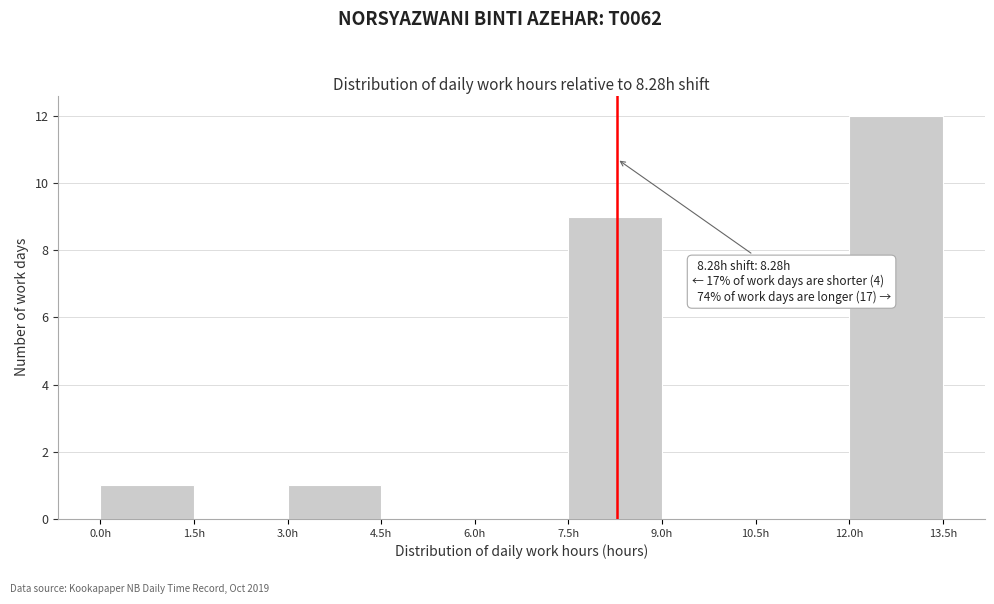

Over which range of the x-axis is the bar tallest?

12.0 to 13.5